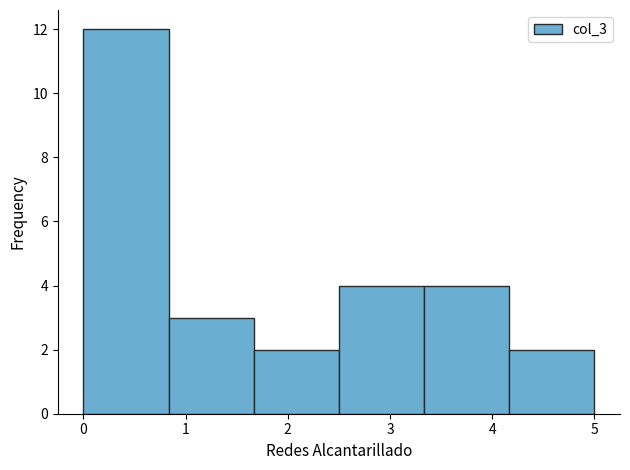

What is the height of the bar covering 4.2 to 5.0 on the x-axis? Neither the bar edges nor the heights are printed on the chart, so give them approximately, as read against the axes.

2